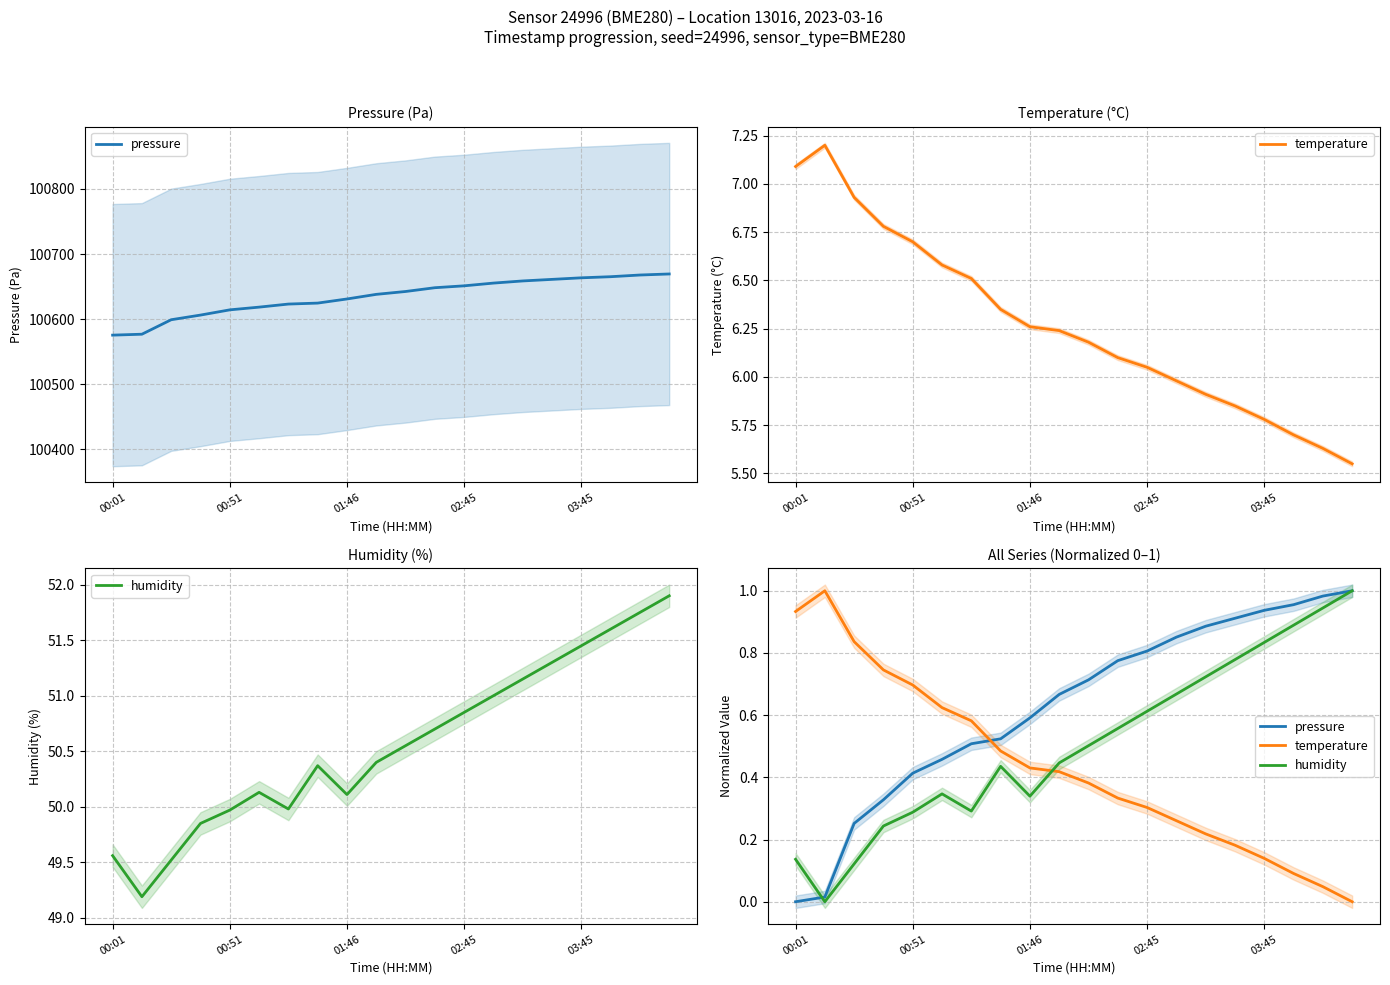

What is the approximate value of temperature at 7?

0.5